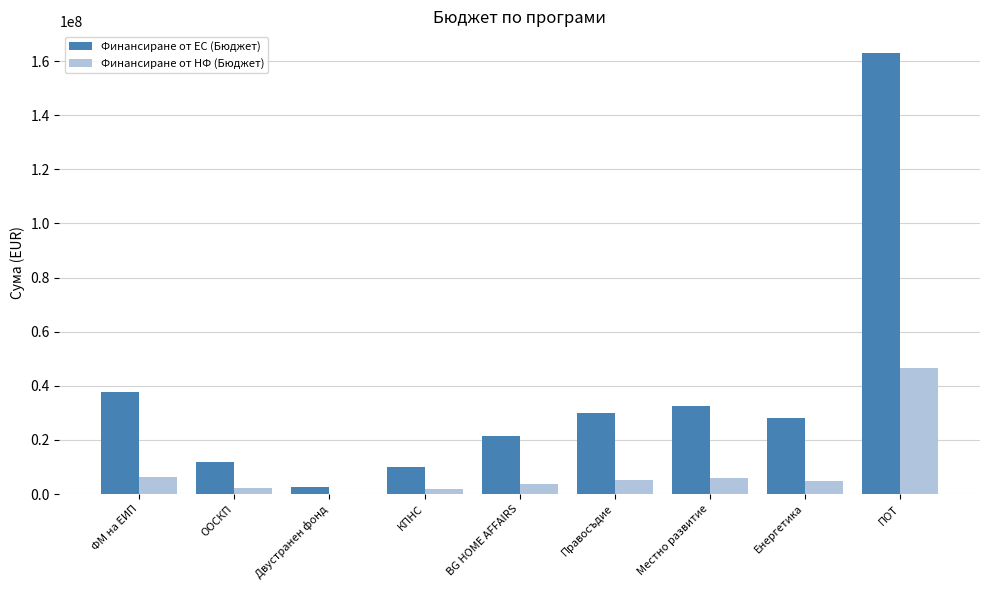

Is it true that Финансиране от ЕС (Бюджет) equals 216998167.0 at ПОТ?

False